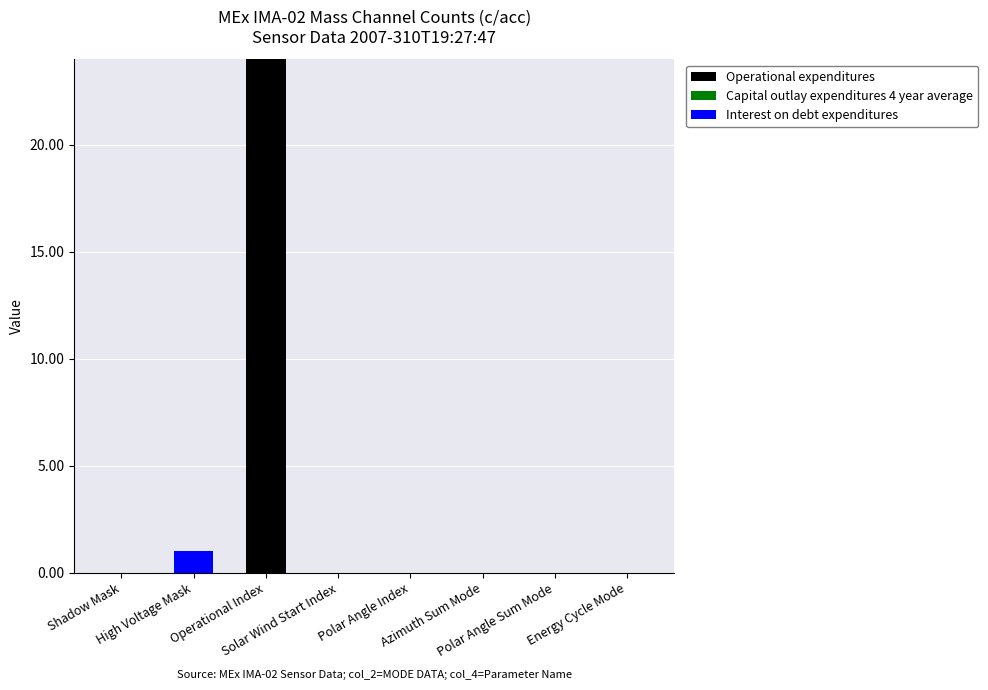

What is the sum of all Operational expenditures values?

24